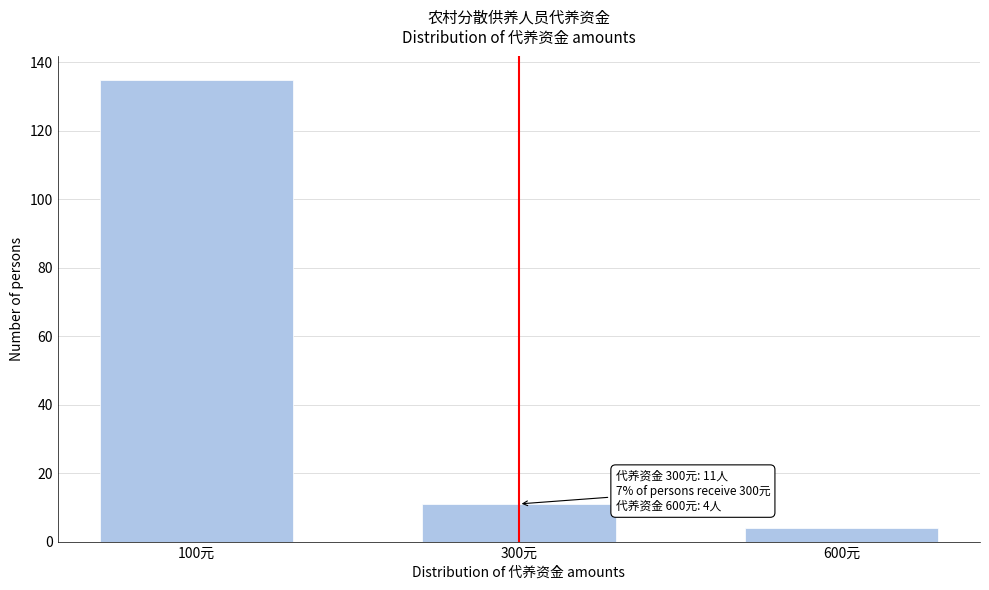

Reading right to left, extract all data points from this chart.

600元=4	300元=11	100元=135